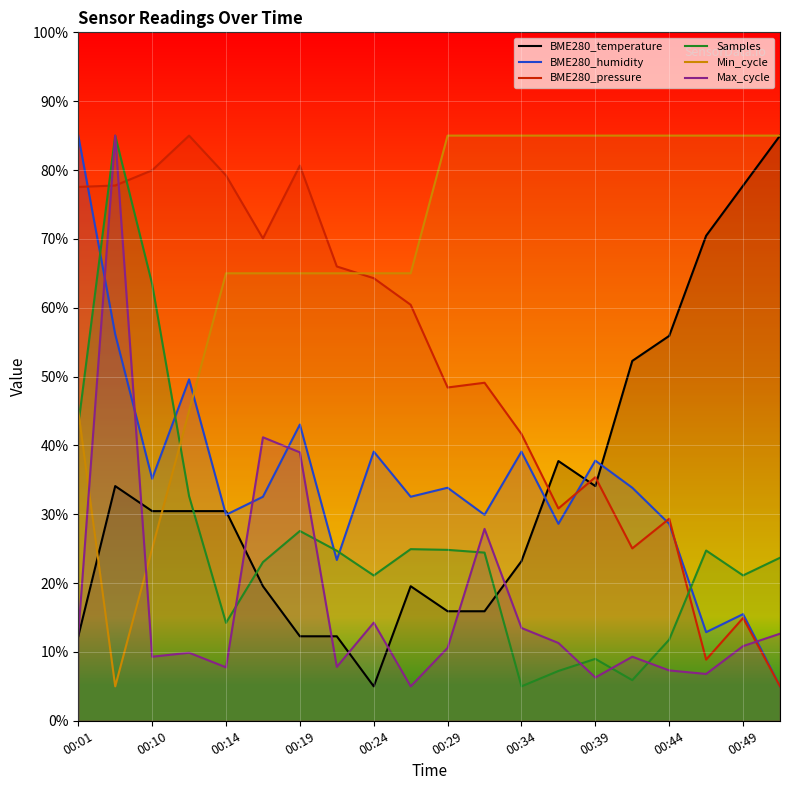

Count the number of categories in the chart.

20